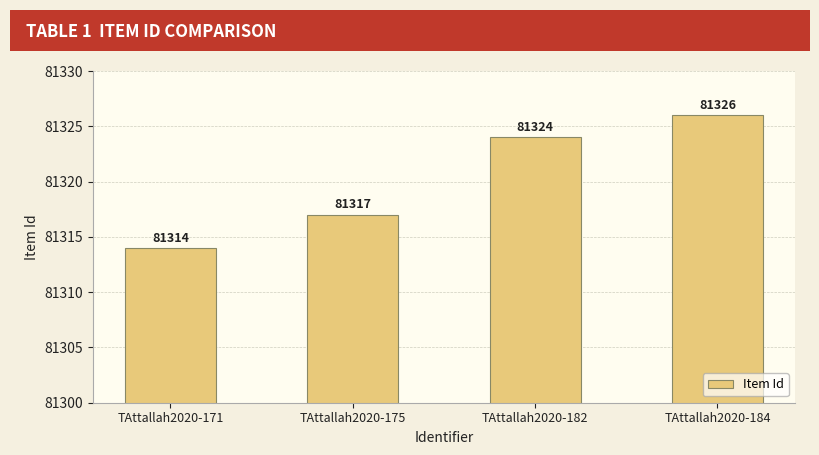

What is the value of the 1st bar from the left?

81314